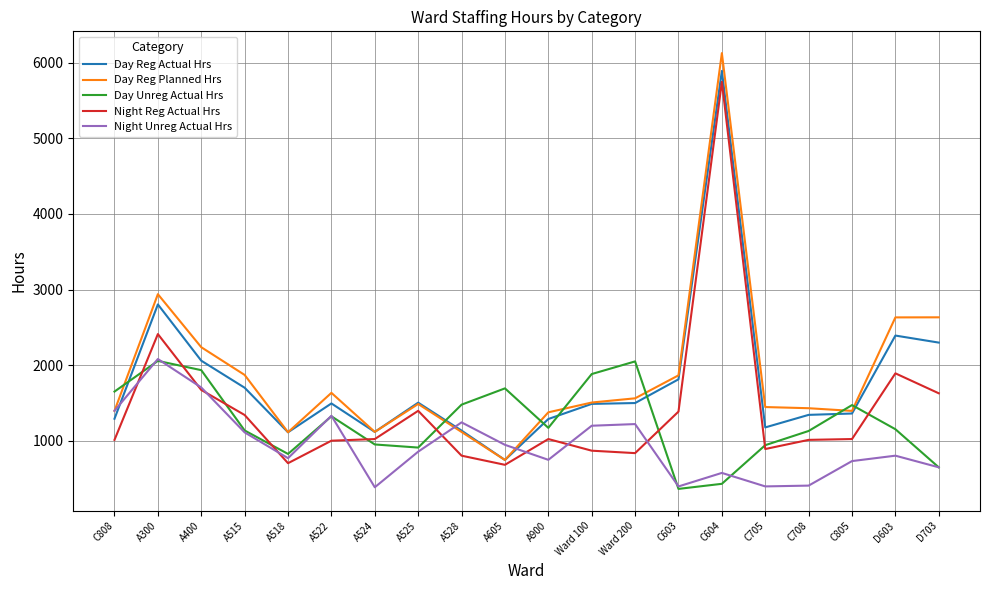

Read the Day Reg Planned Hrs value at C708.

1430.8